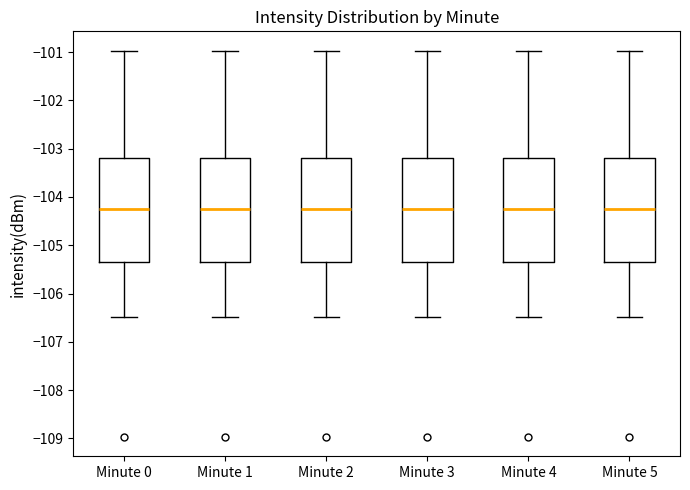

Reading left to right, transcribe this box plot: for each box, give where its median line is, the range the box spans, and where its two whiskers end, as read against the y-axis. The values are not printed on the chart, so give them approximately, as read against the axis.

Minute 0: median -104.2, box -105.3 to -103.2, whiskers -106.5 to -101.0
Minute 1: median -104.2, box -105.3 to -103.2, whiskers -106.5 to -101.0
Minute 2: median -104.2, box -105.3 to -103.2, whiskers -106.5 to -101.0
Minute 3: median -104.2, box -105.3 to -103.2, whiskers -106.5 to -101.0
Minute 4: median -104.2, box -105.3 to -103.2, whiskers -106.5 to -101.0
Minute 5: median -104.2, box -105.3 to -103.2, whiskers -106.5 to -101.0